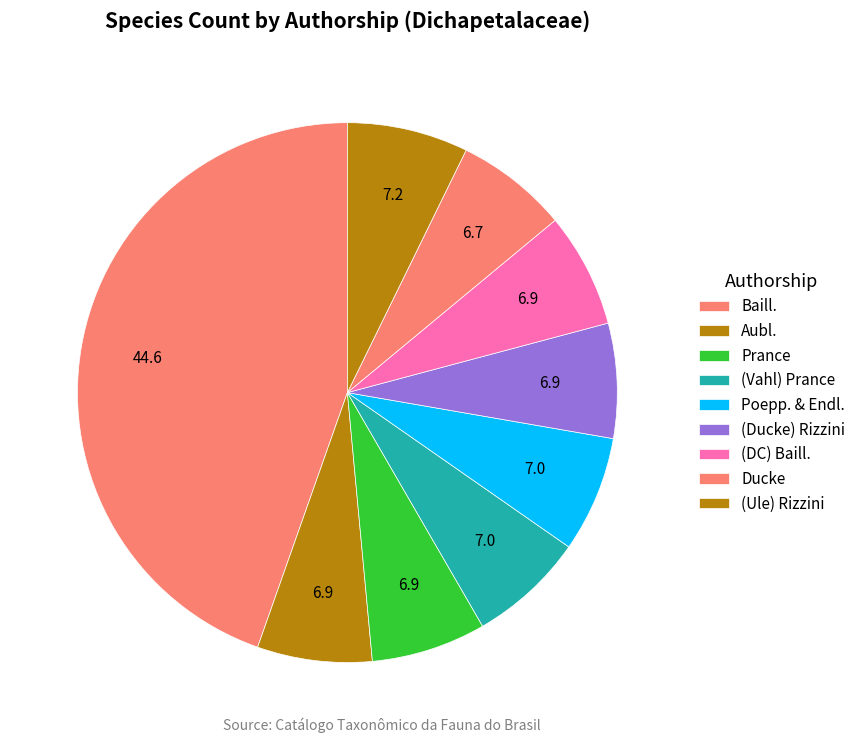

How many segments does this pie chart have?

9